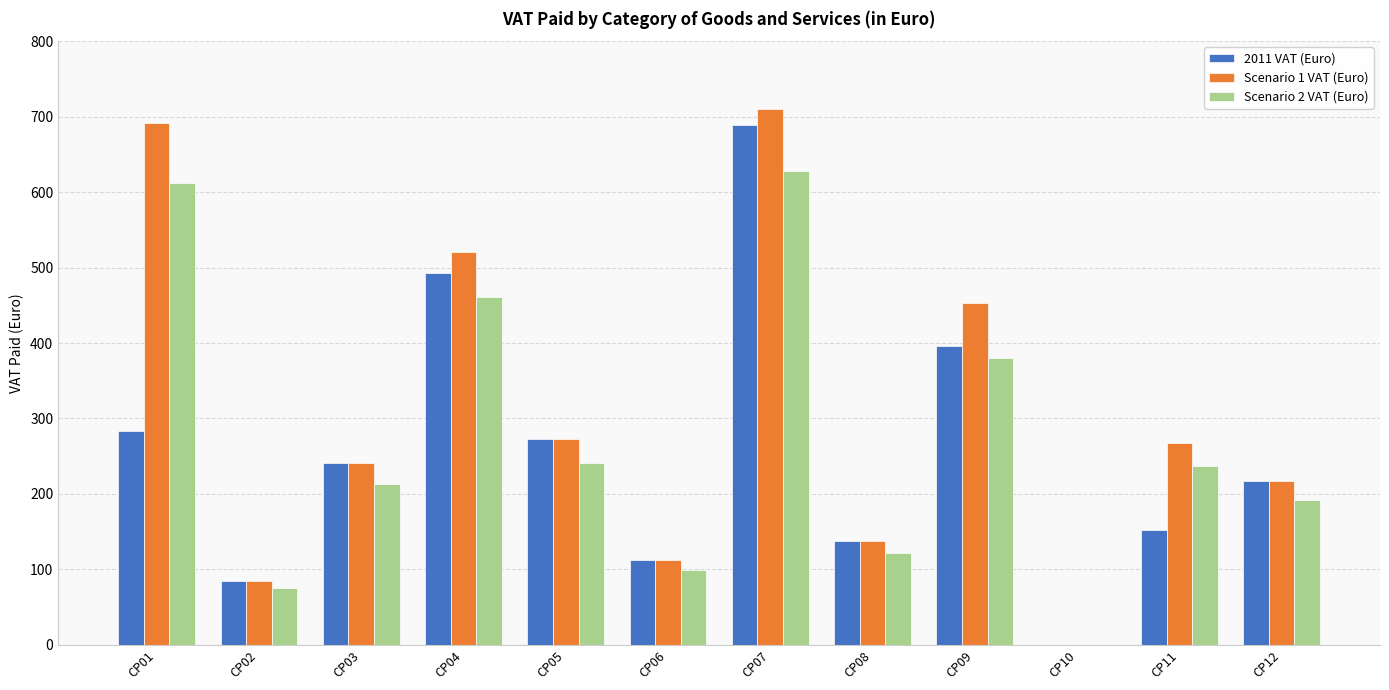

Read the Scenario 1 VAT (Euro) value at CP11.

267.4